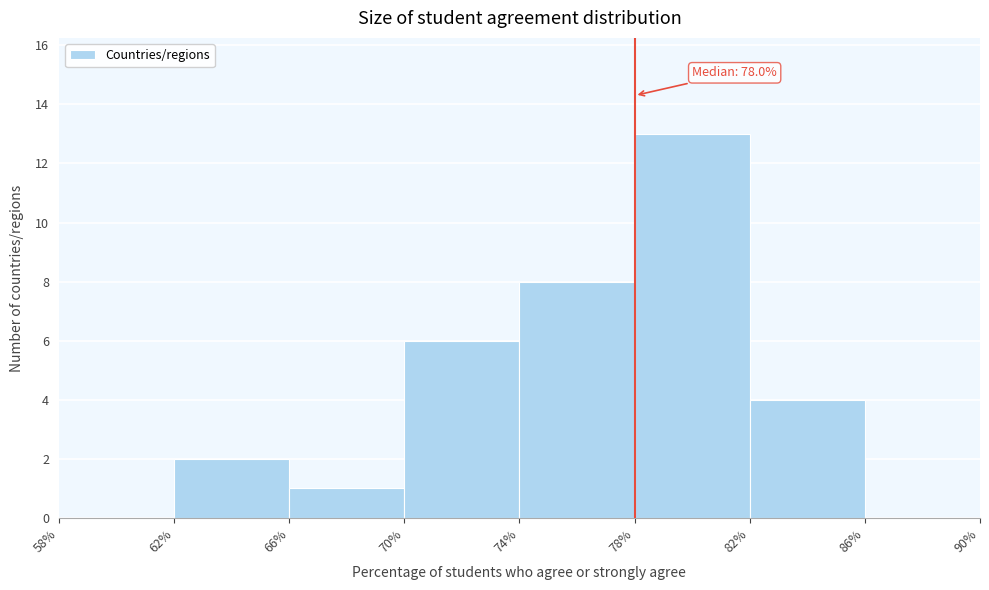

Which range on the x-axis has the tallest bar?

78% to 82%